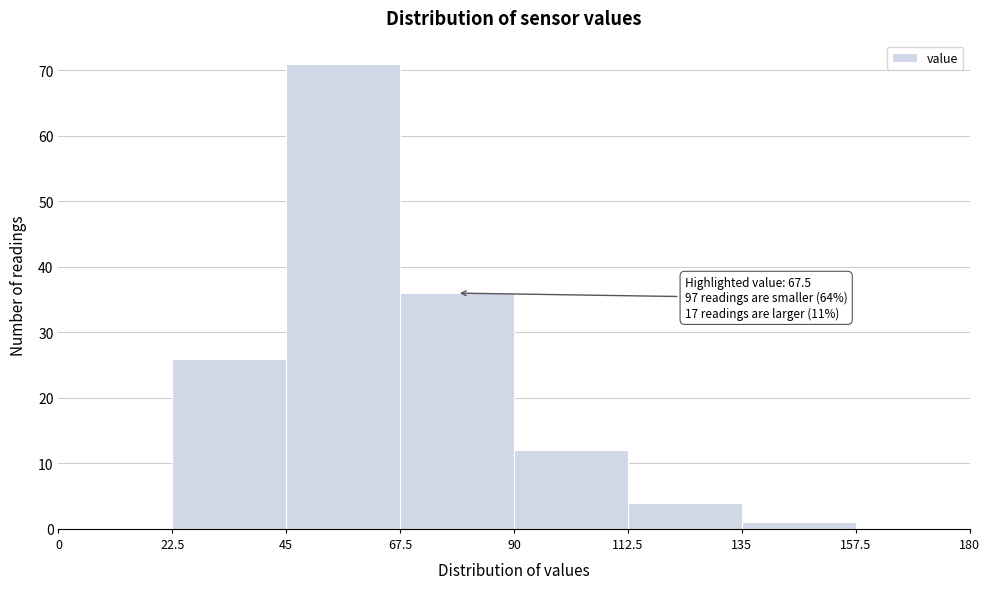

Which range on the x-axis has the tallest bar?

45 to 67.5